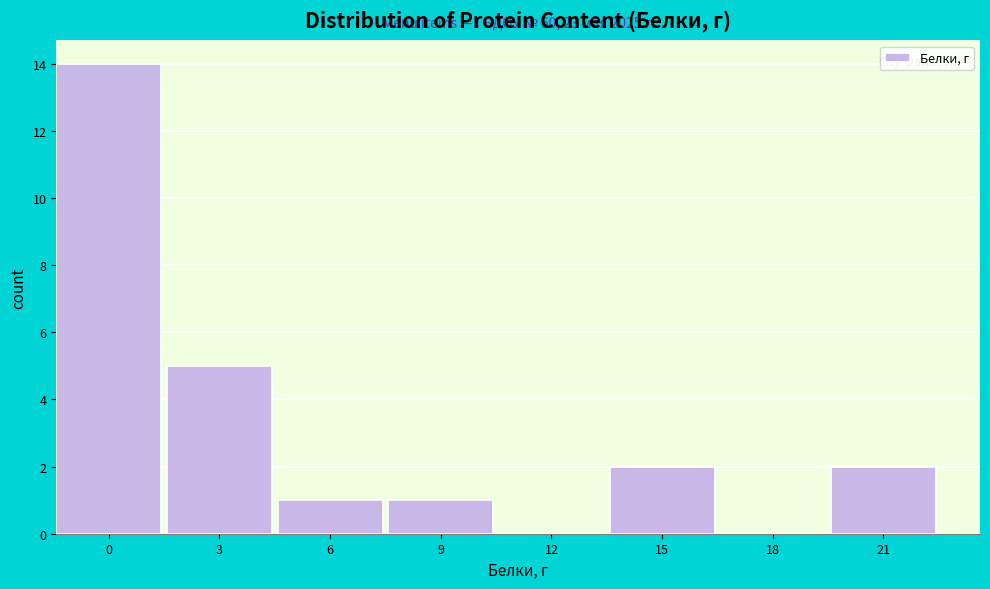

Reading right to left, extract all data points from this chart.

21=2	18=0	15=2	12=0	9=1	6=1	3=5	0=14